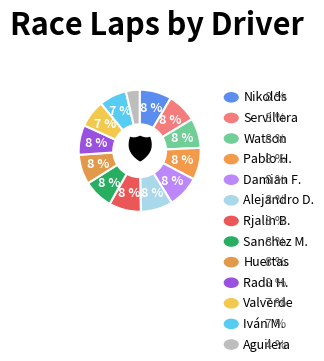

How many segments does this pie chart have?

13